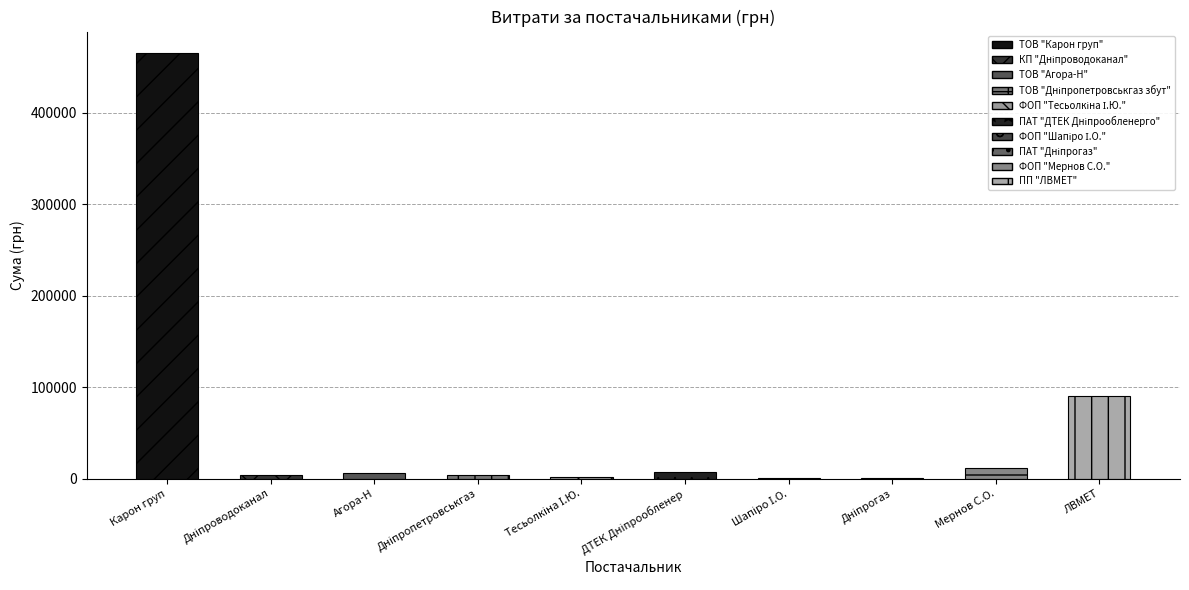

The value at КП "Дніпроводоканал" is 3612.7. True or false?

True